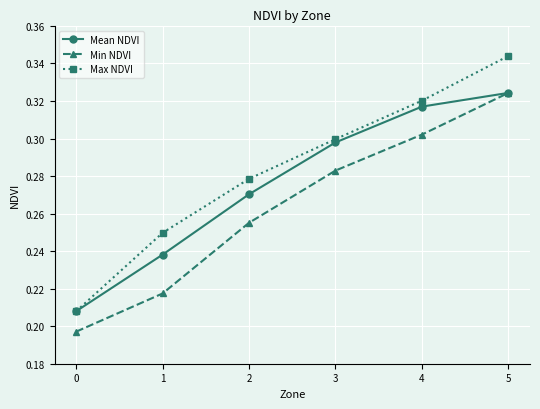

Which category has the highest value in the Mean NDVI series?

5